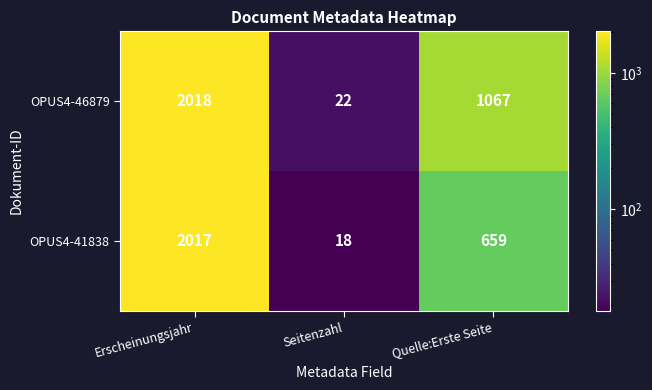

At which label does OPUS4-46879 reach its minimum?

Seitenzahl